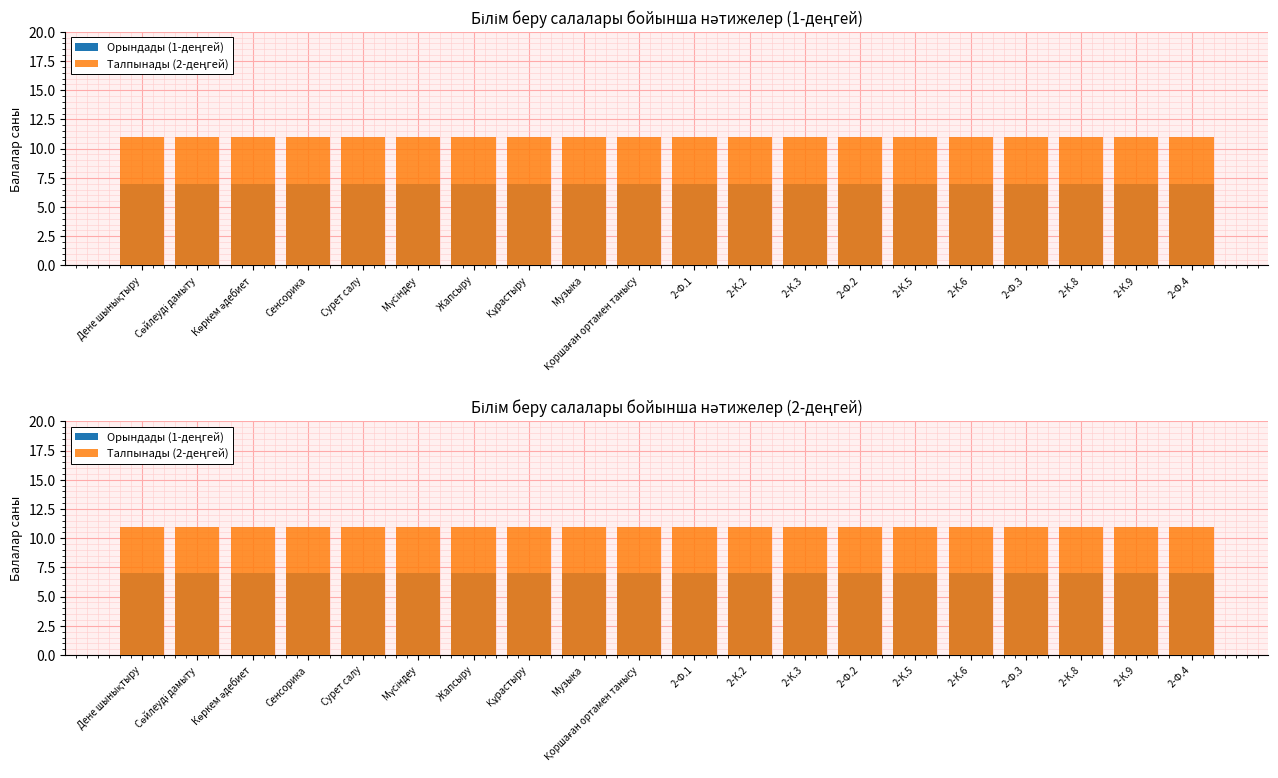

Which series has the largest total across all categories?

Талпынады (2-деңгей)